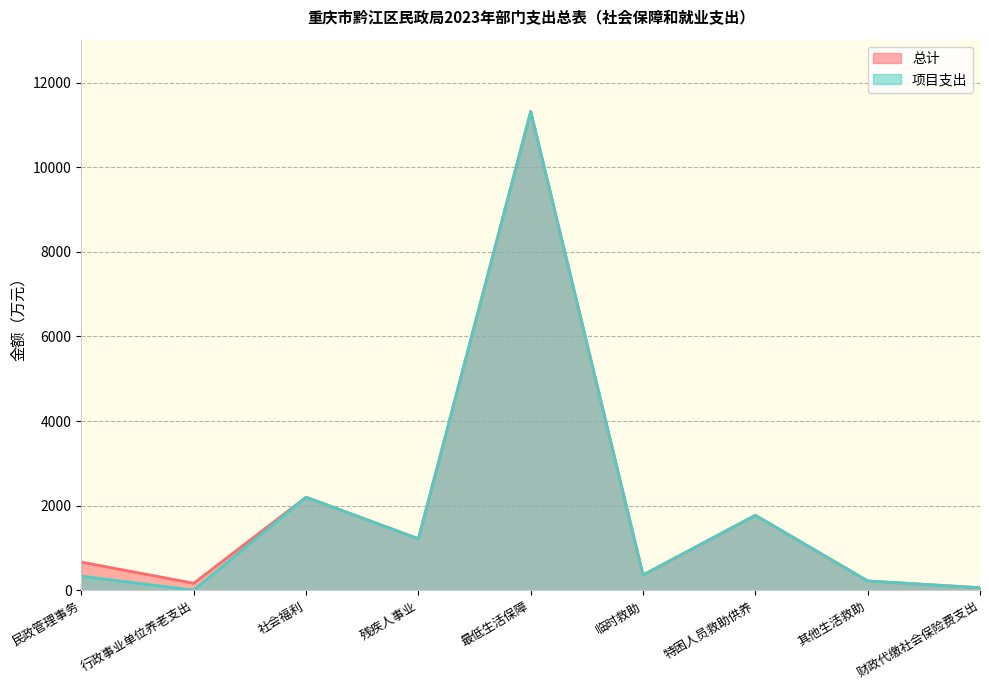

At how many categories does at least one series exceed 4596?

1